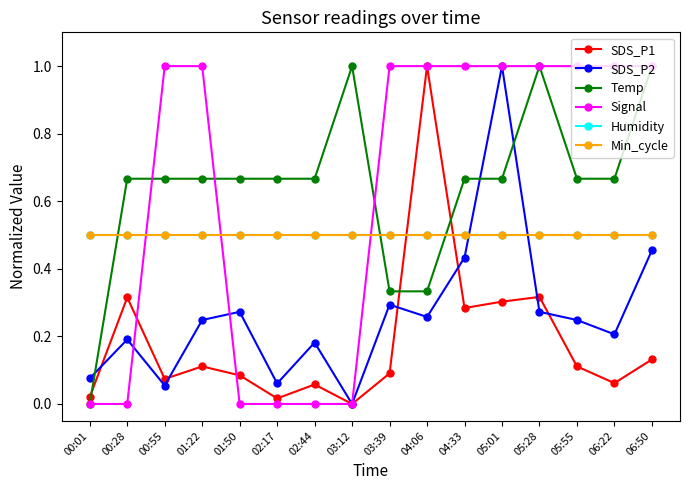

Is this an area chart (filled region under the line)?

No